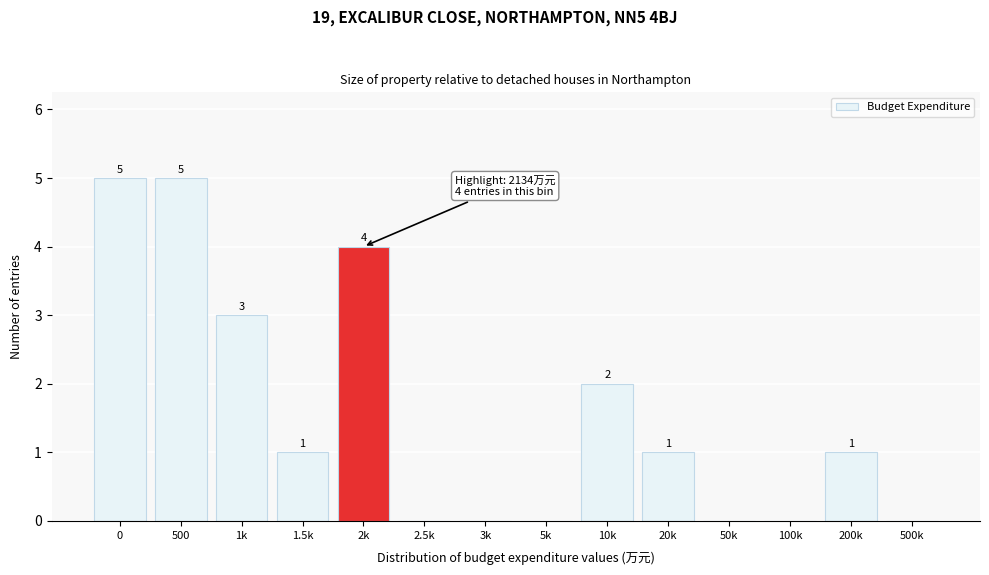

Reading left to right, what are all the values shown in this chart?

0=5	500=5	1k=3	1.5k=1	2k=4	2.5k=0	3k=0	5k=0	10k=2	20k=1	50k=0	100k=0	200k=1	500k=0